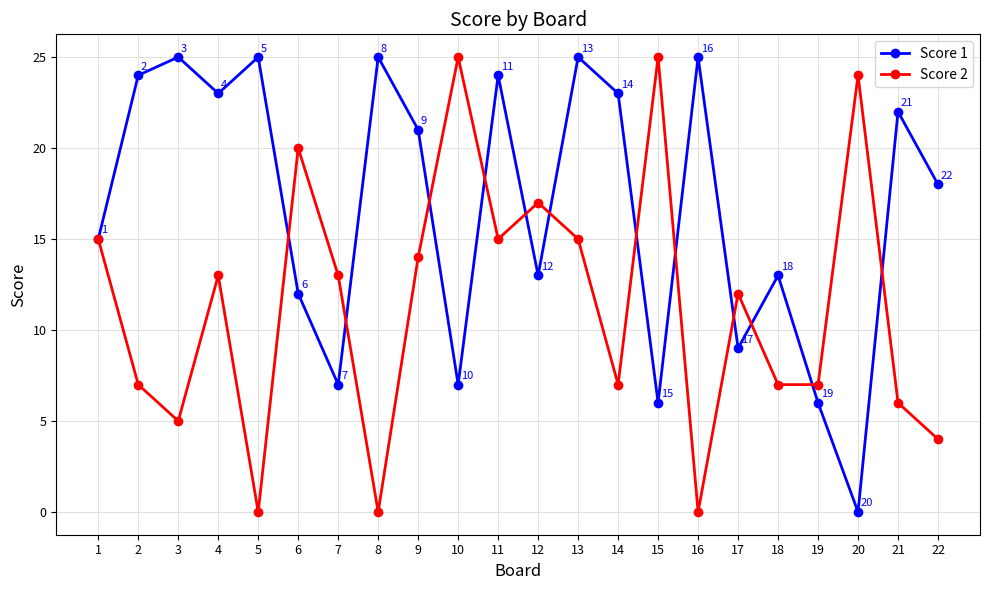

What is the highest value of the Score 2 series?

25